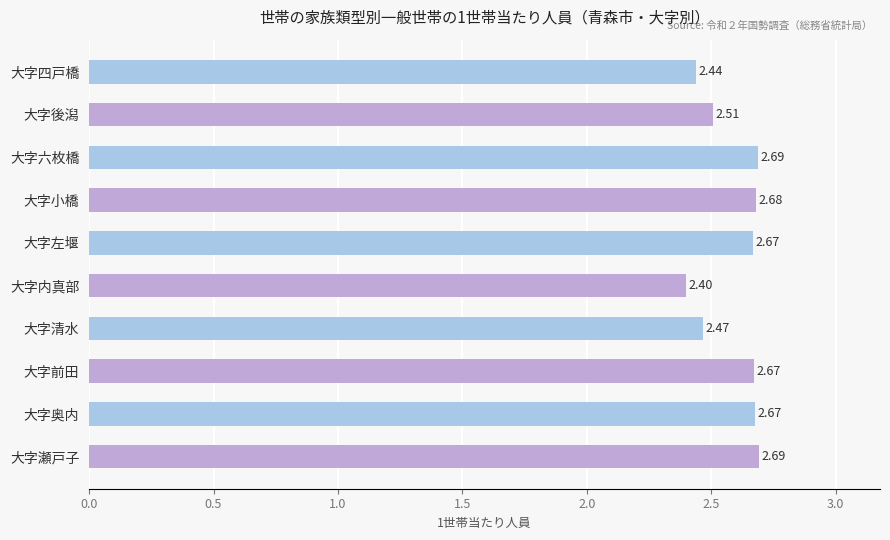

Which label corresponds to the smallest value in the chart?

大字内真部